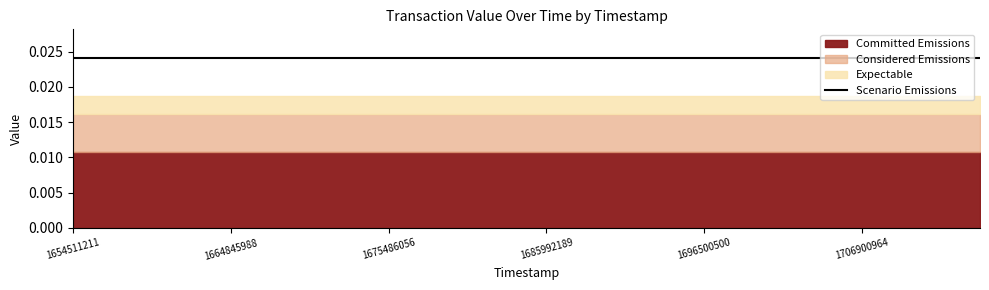

How many lines are shown in the chart?

4